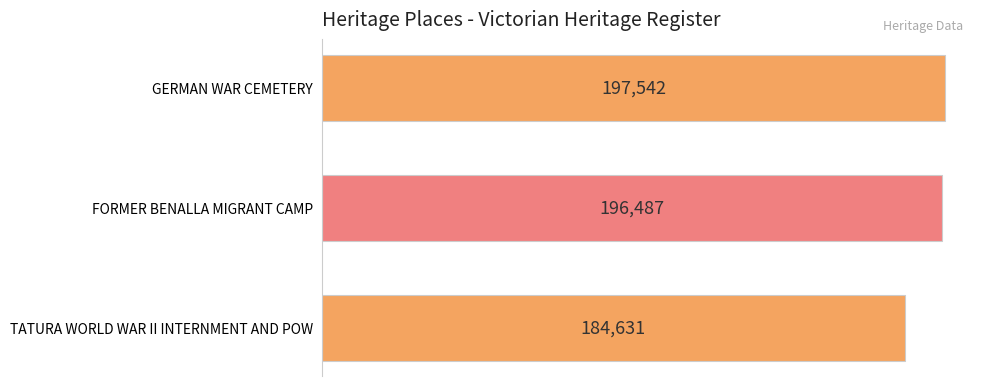

What is the difference between the values at TATURA WORLD WAR II INTERNMENT AND POW and FORMER BENALLA MIGRANT CAMP?

11856